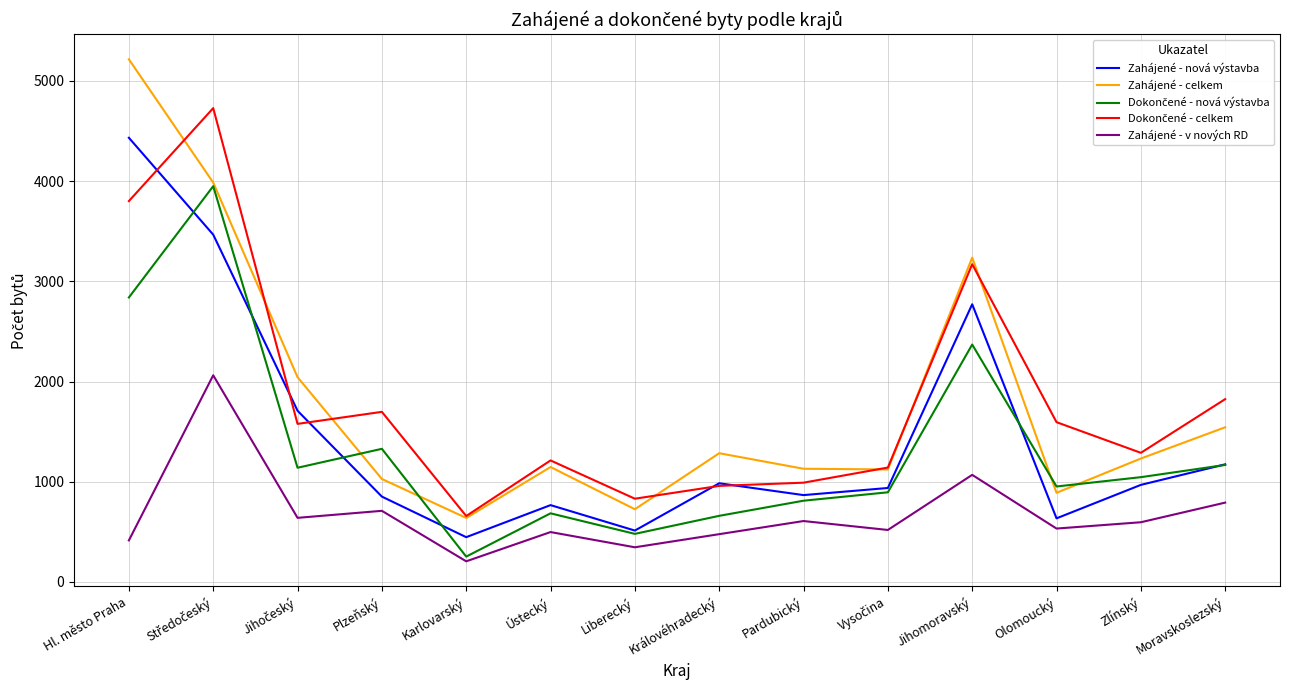

What is the total value across all series at Plzeňský?

5612